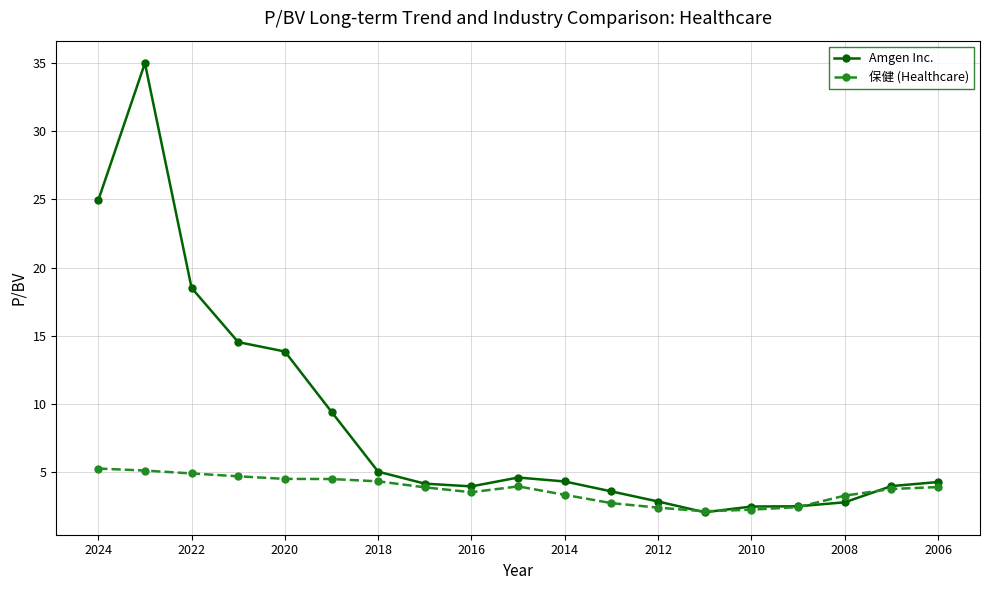

Between 2024 and 2012, which series saw the biggest shift?

Amgen Inc.